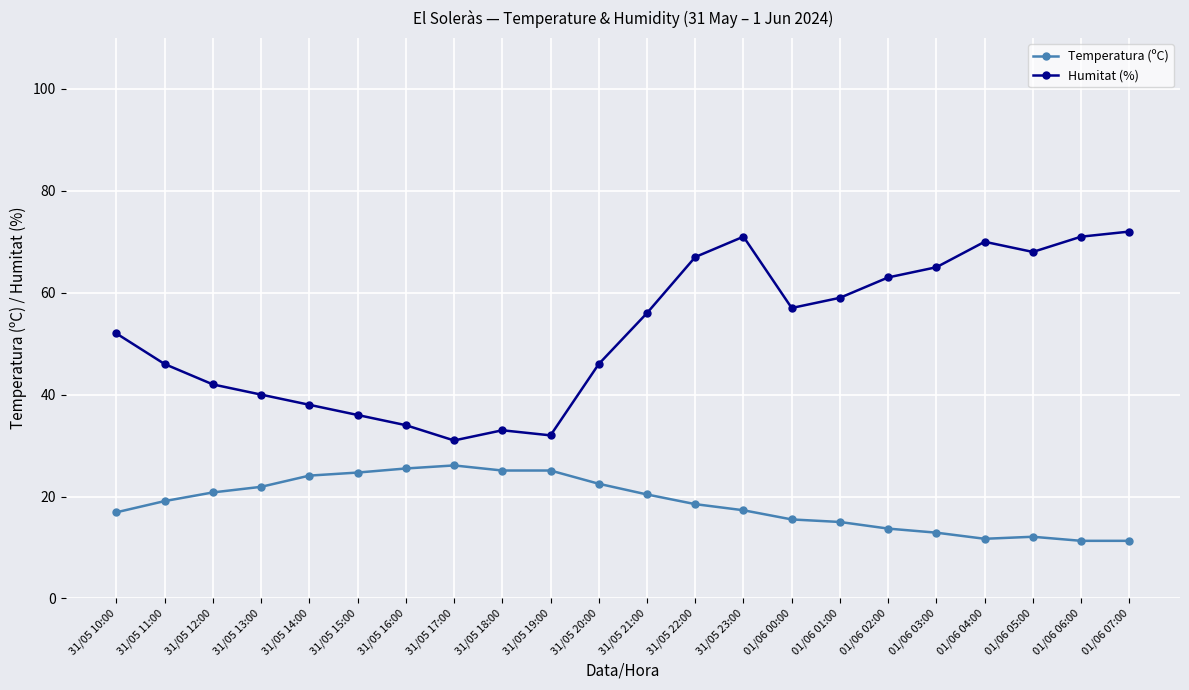

What is the label of the 21st point from the right?

31/05 11:00